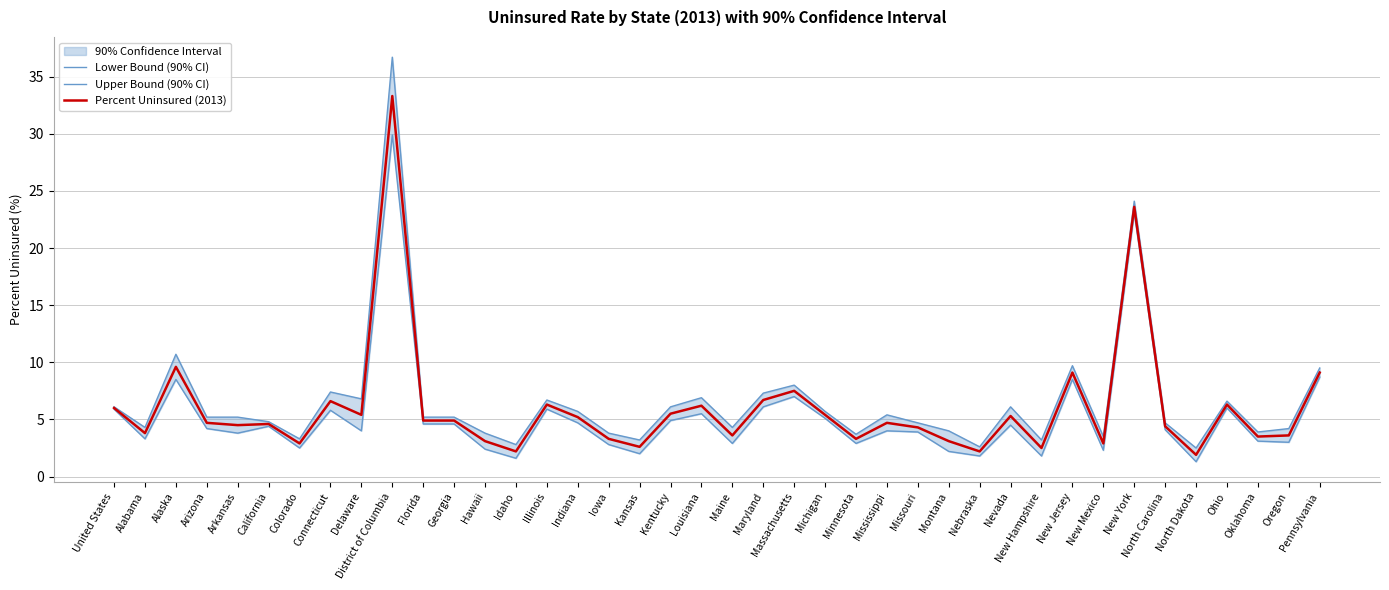

Reading right to left, what are all the values shown in this chart?

Lower Bound (90% CI): Pennsylvania=8.7	Oregon=3.0	Oklahoma=3.1	Ohio=6.0	North Dakota=1.3	North Carolina=4.1	New York=23.1	New Mexico=2.3	New Jersey=8.5	New Hampshire=1.8	Nevada=4.5	Nebraska=1.8	Montana=2.2	Missouri=3.9	Mississippi=4.0	Minnesota=2.9	Michigan=5.1	Massachusetts=7.0	Maryland=6.1	Maine=2.9	Louisiana=5.5	Kentucky=4.9	Kansas=2.0	Iowa=2.8	Indiana=4.7	Illinois=5.9	Idaho=1.6	Hawaii=2.4	Georgia=4.6	Florida=4.6	District of Columbia=29.9	Delaware=4.0	Connecticut=5.8	Colorado=2.5	California=4.4	Arkansas=3.8	Arizona=4.2	Alaska=8.5	Alabama=3.3	United States=5.9
Upper Bound (90% CI): Pennsylvania=9.5	Oregon=4.2	Oklahoma=3.9	Ohio=6.6	North Dakota=2.5	North Carolina=4.7	New York=24.1	New Mexico=3.5	New Jersey=9.7	New Hampshire=3.2	Nevada=6.1	Nebraska=2.6	Montana=4.0	Missouri=4.7	Mississippi=5.4	Minnesota=3.7	Michigan=5.7	Massachusetts=8.0	Maryland=7.3	Maine=4.3	Louisiana=6.9	Kentucky=6.1	Kansas=3.2	Iowa=3.8	Indiana=5.7	Illinois=6.7	Idaho=2.8	Hawaii=3.8	Georgia=5.2	Florida=5.2	District of Columbia=36.7	Delaware=6.8	Connecticut=7.4	Colorado=3.3	California=4.8	Arkansas=5.2	Arizona=5.2	Alaska=10.7	Alabama=4.3	United States=6.1
Percent Uninsured (2013): Pennsylvania=9.1	Oregon=3.6	Oklahoma=3.5	Ohio=6.3	North Dakota=1.9	North Carolina=4.4	New York=23.6	New Mexico=2.9	New Jersey=9.1	New Hampshire=2.5	Nevada=5.3	Nebraska=2.2	Montana=3.1	Missouri=4.3	Mississippi=4.7	Minnesota=3.3	Michigan=5.4	Massachusetts=7.5	Maryland=6.7	Maine=3.6	Louisiana=6.2	Kentucky=5.5	Kansas=2.6	Iowa=3.3	Indiana=5.2	Illinois=6.3	Idaho=2.2	Hawaii=3.1	Georgia=4.9	Florida=4.9	District of Columbia=33.3	Delaware=5.4	Connecticut=6.6	Colorado=2.9	California=4.6	Arkansas=4.5	Arizona=4.7	Alaska=9.6	Alabama=3.8	United States=6.0